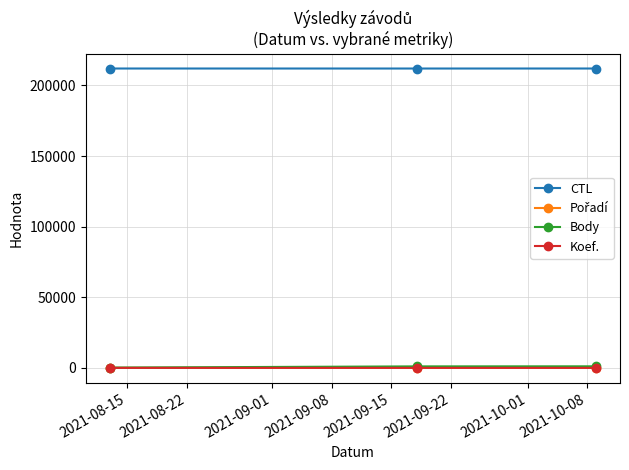

At how many categories does at least one series exceed 91217?

3